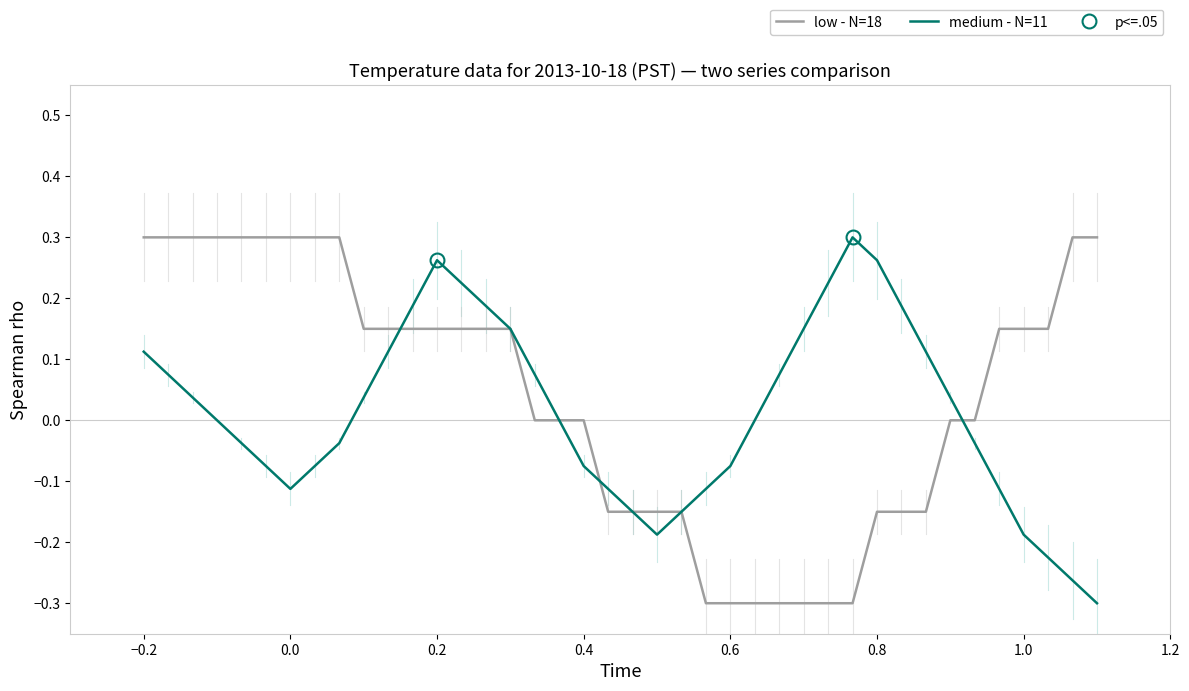

The low - N=18 series shows 0.0 at 0.4. True or false?

True